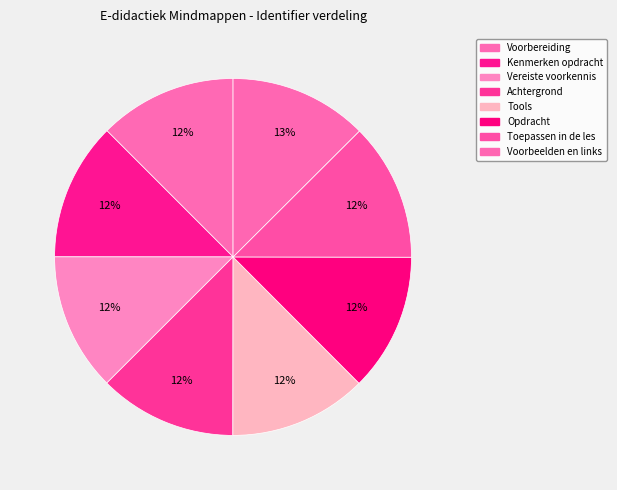

True or false: Tools accounts for 5% of the total.

False